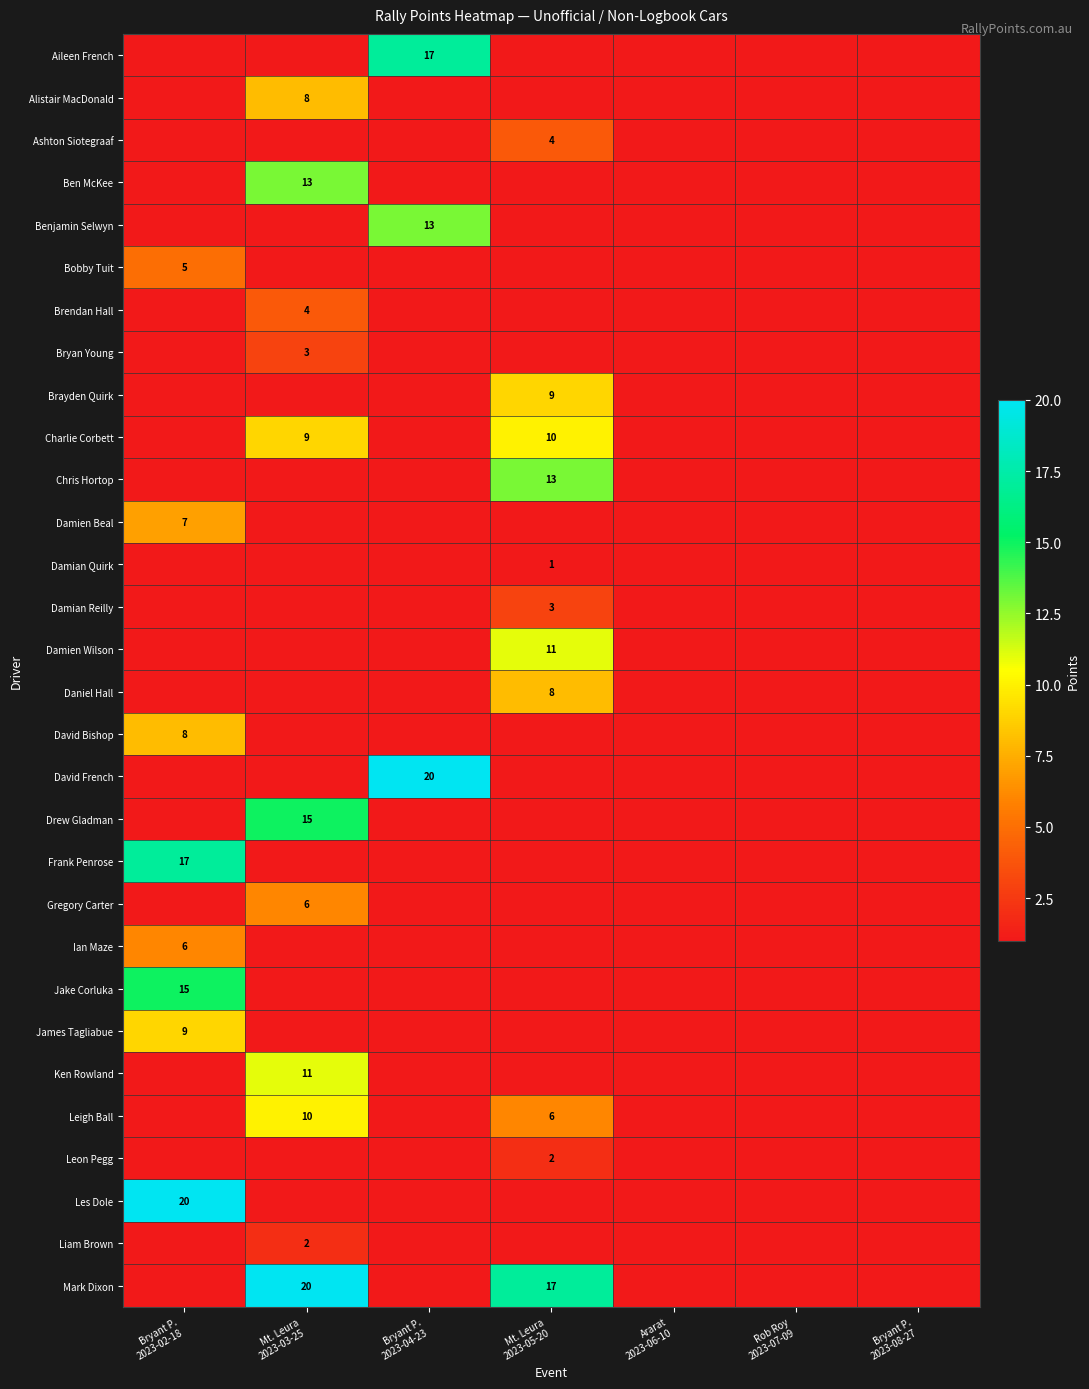

The Ian Maze series shows 3 at Bryant P. 2023-02-18. True or false?

False